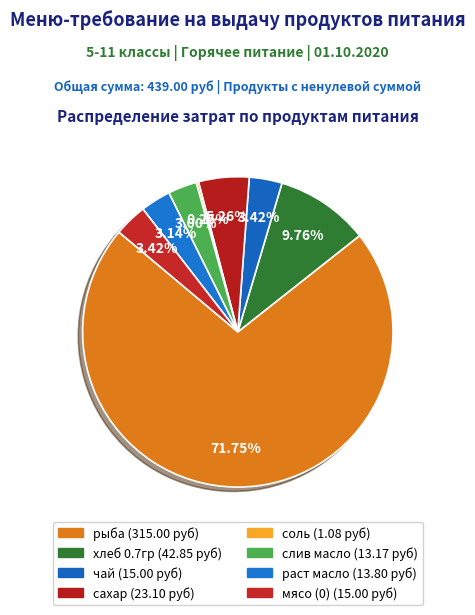

Do соль and раст масло together represent more than half of the pie?

No